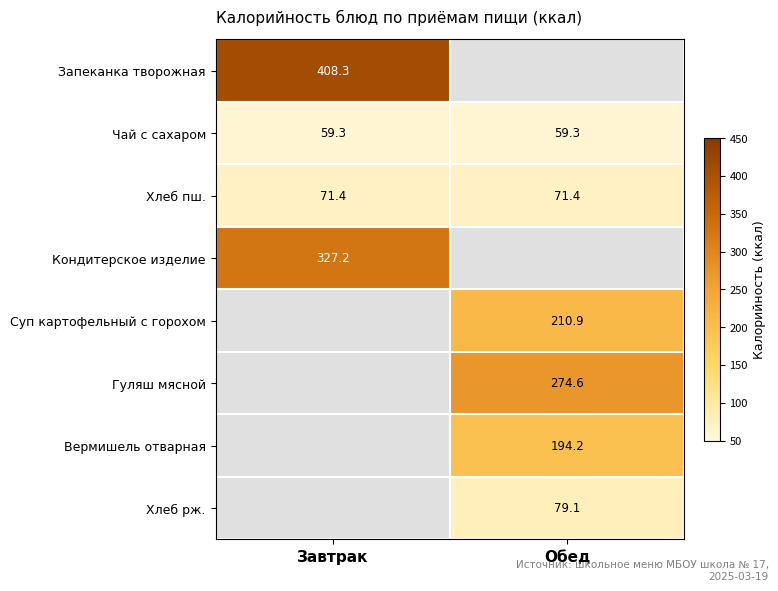

Which has a higher value, Завтрак or Обед?

Обед